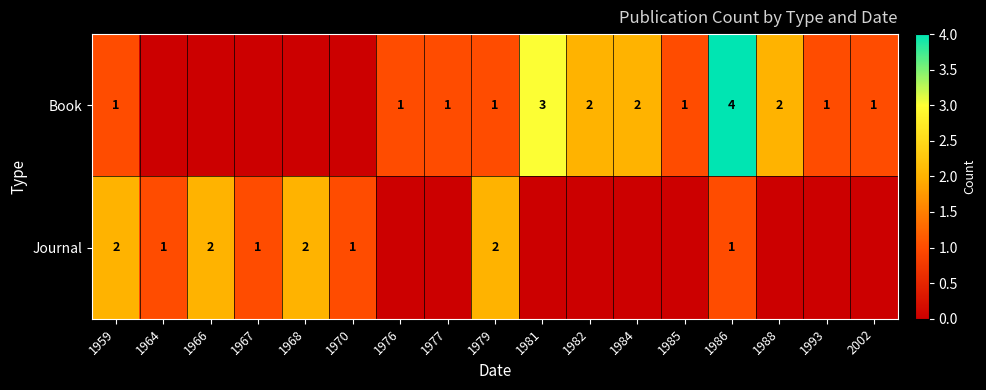

What is the difference between the highest and lowest values at 1979?

1